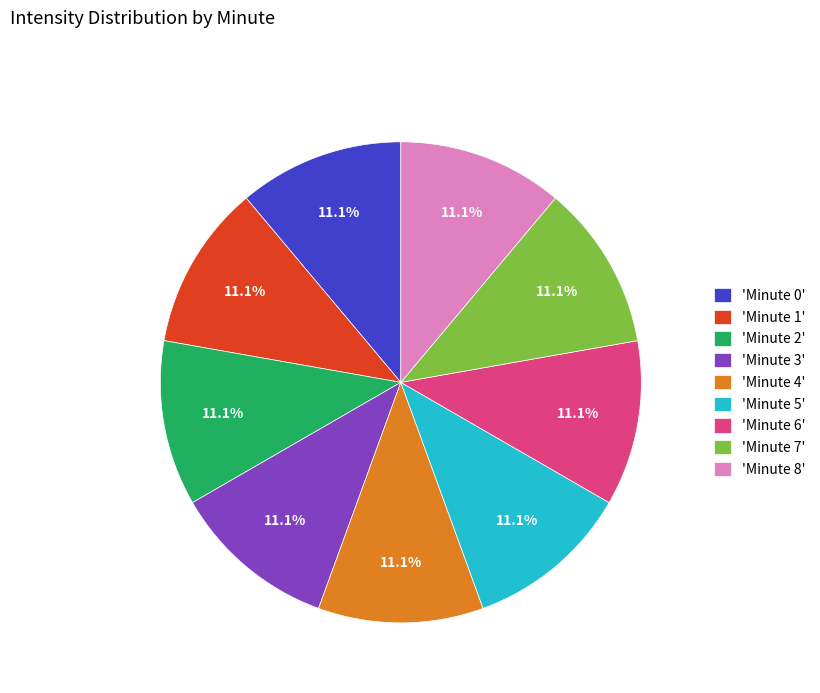

Do 'Minute 8' and 'Minute 0' together represent more than half of the pie?

No